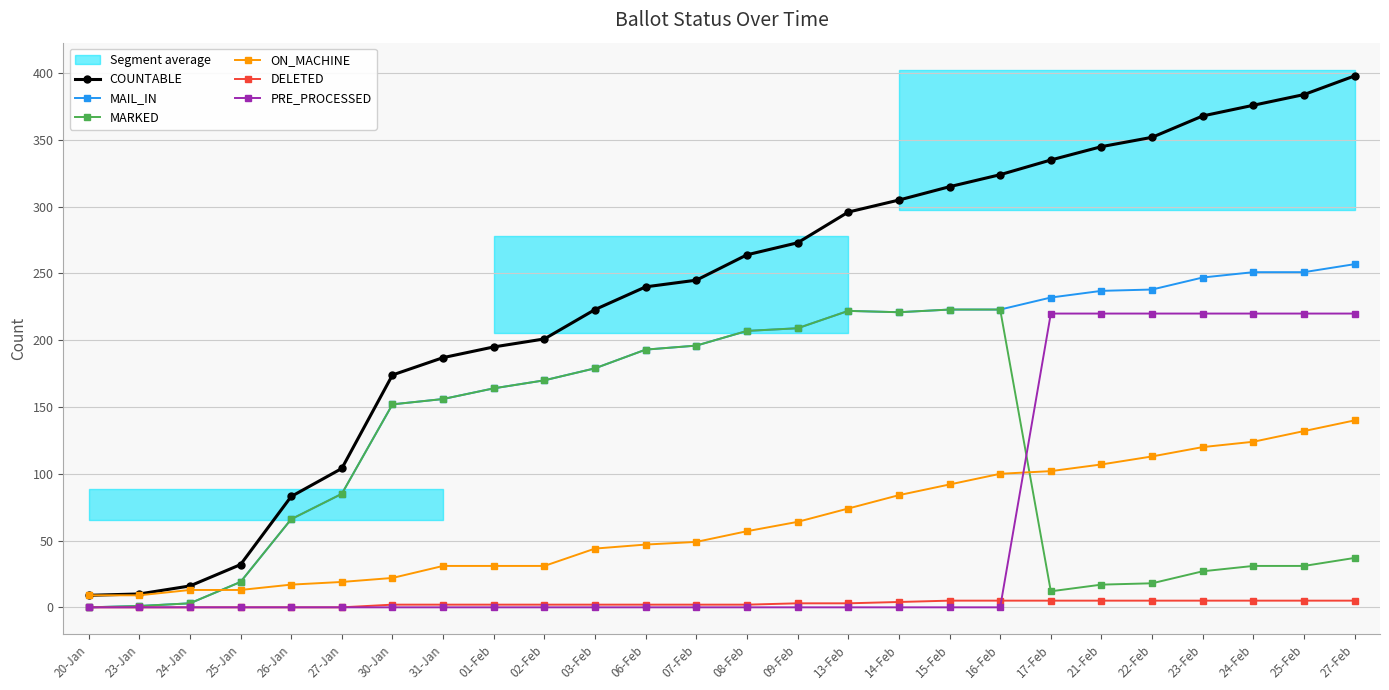

What is the average value of the DELETED series?

3